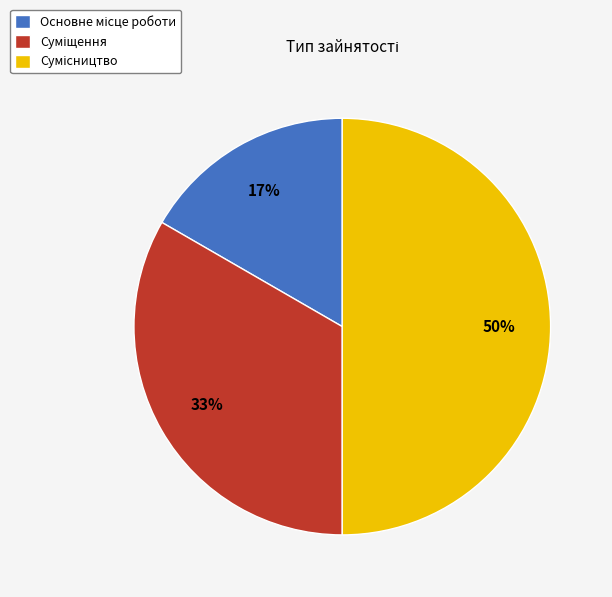

To the nearest percent, what is the average slice percentage?

33%